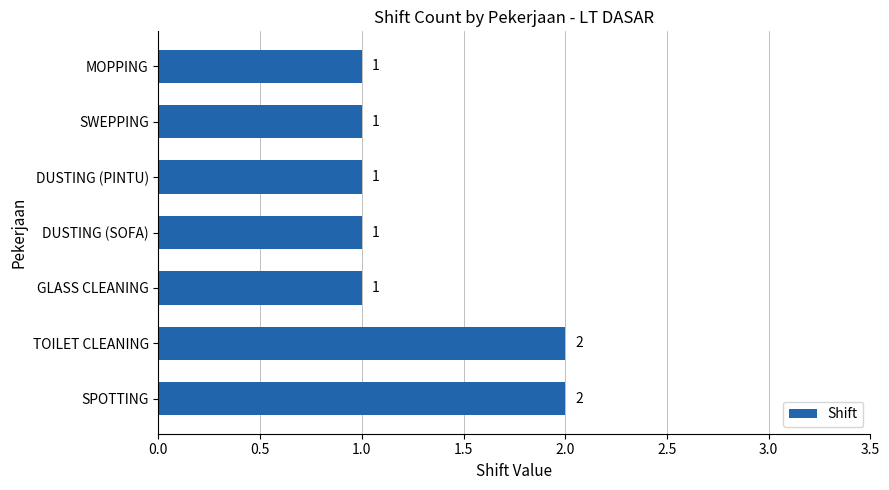

Approximately how many times larger is the value at DUSTING (PINTU) compared to SWEPPING?

1.0